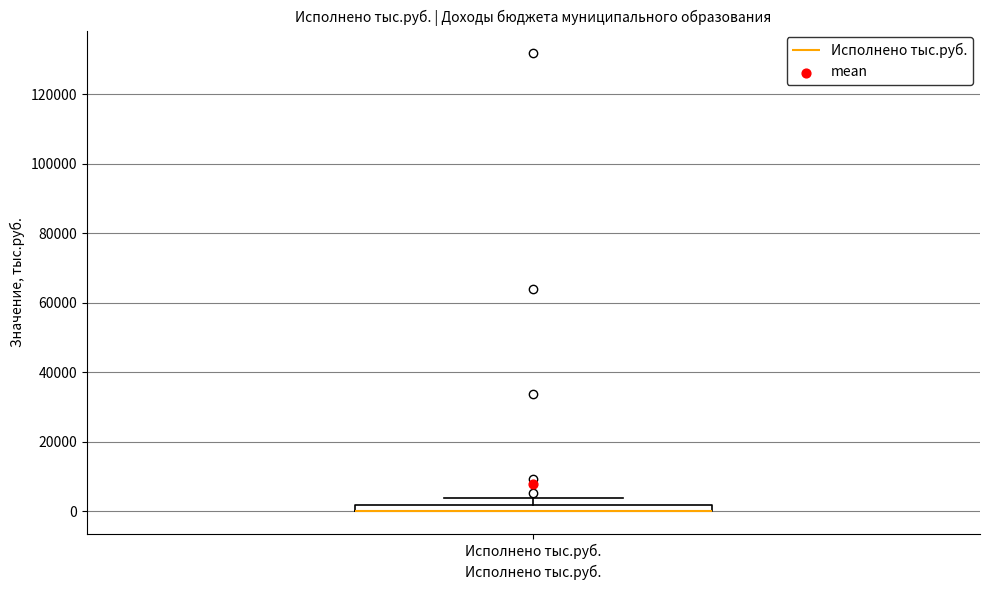

Where is the upper edge of the box for Исполнено тыс.руб. on the y-axis? The values are not printed on the chart, so give them approximately, as read against the axis.

2000